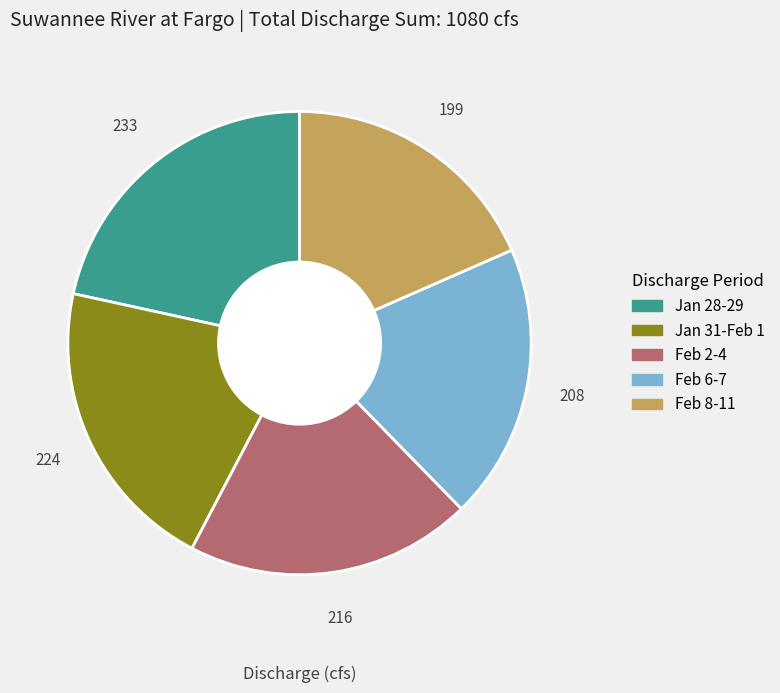

Does any single category account for the majority?

No